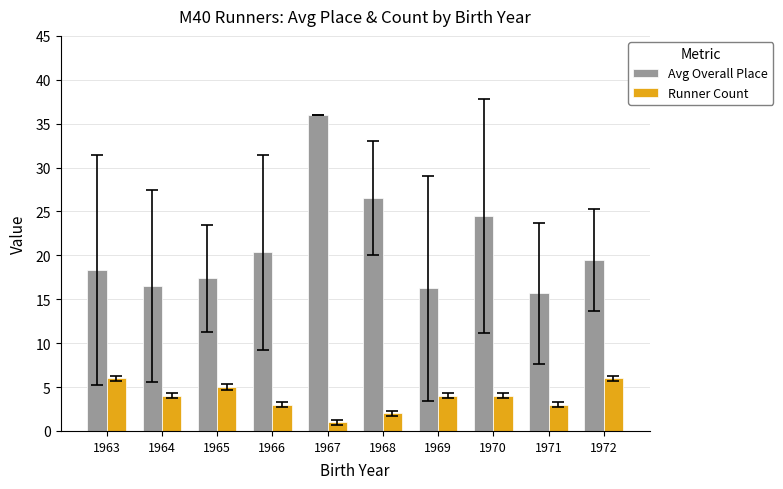

Rank the series by their average value, from lowest to highest.

Runner Count, Avg Overall Place